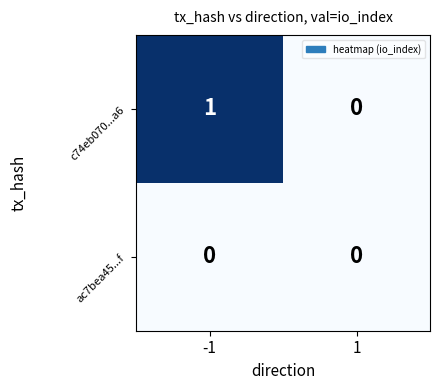

Between -1 and 1, which series saw the biggest shift?

c74eb070...a6